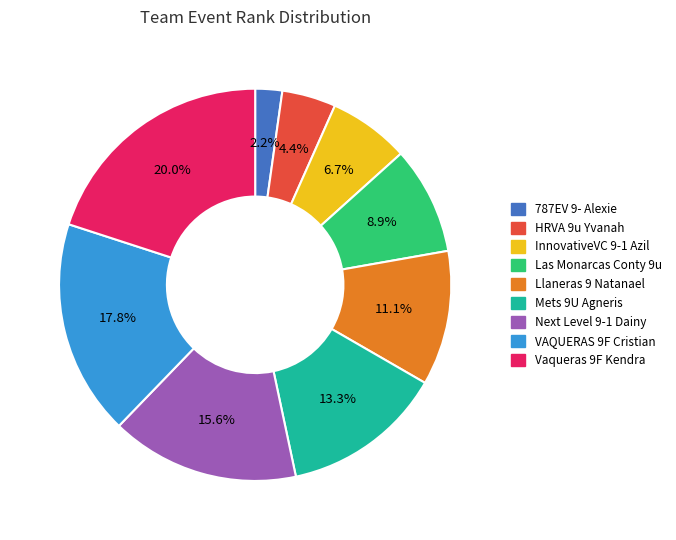

Which has a higher value, Next Level 9-1 Dainy or InnovativeVC 9-1 Azil?

Next Level 9-1 Dainy